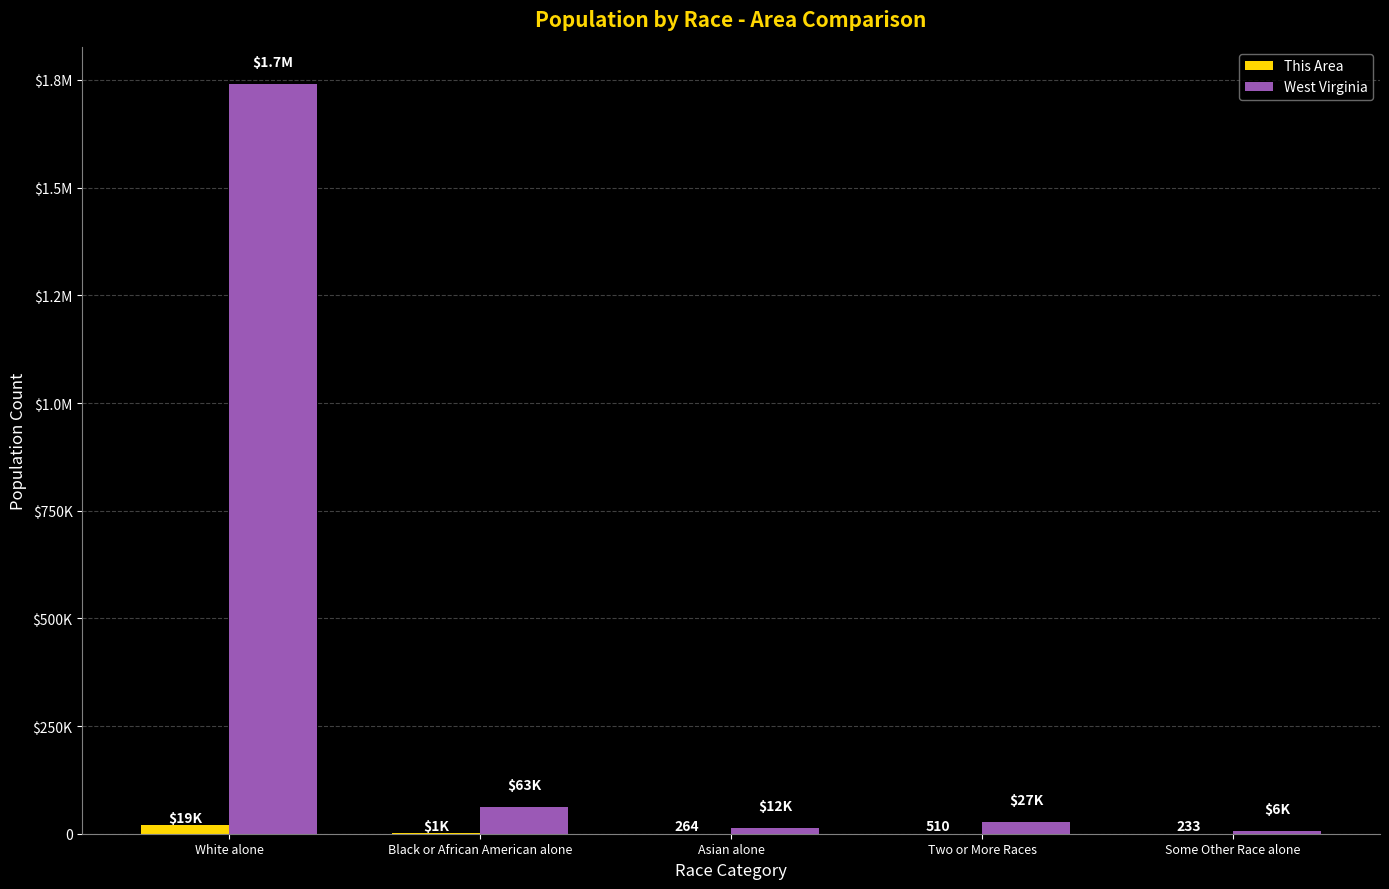

What are all the series names shown in the legend?

This Area, West Virginia